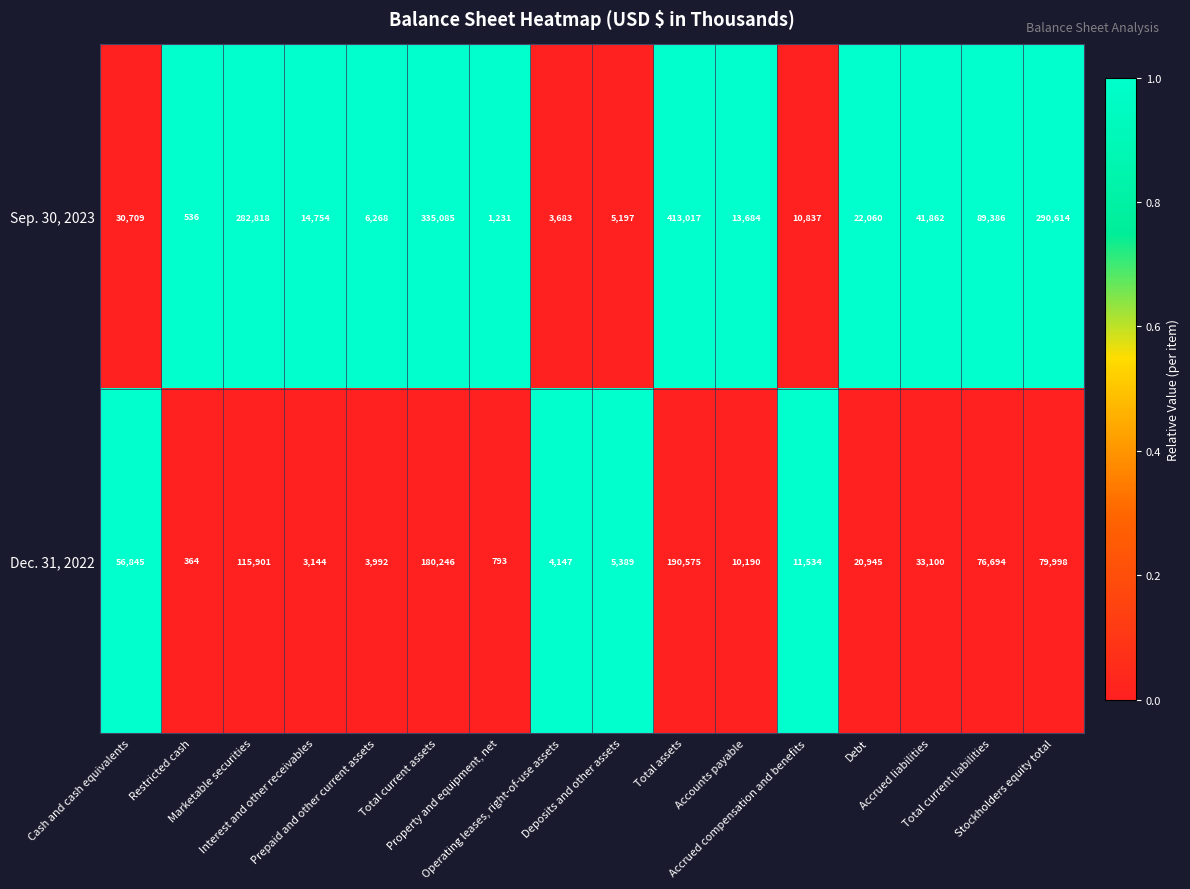

What is the total value across all series at Accrued liabilities?

74962